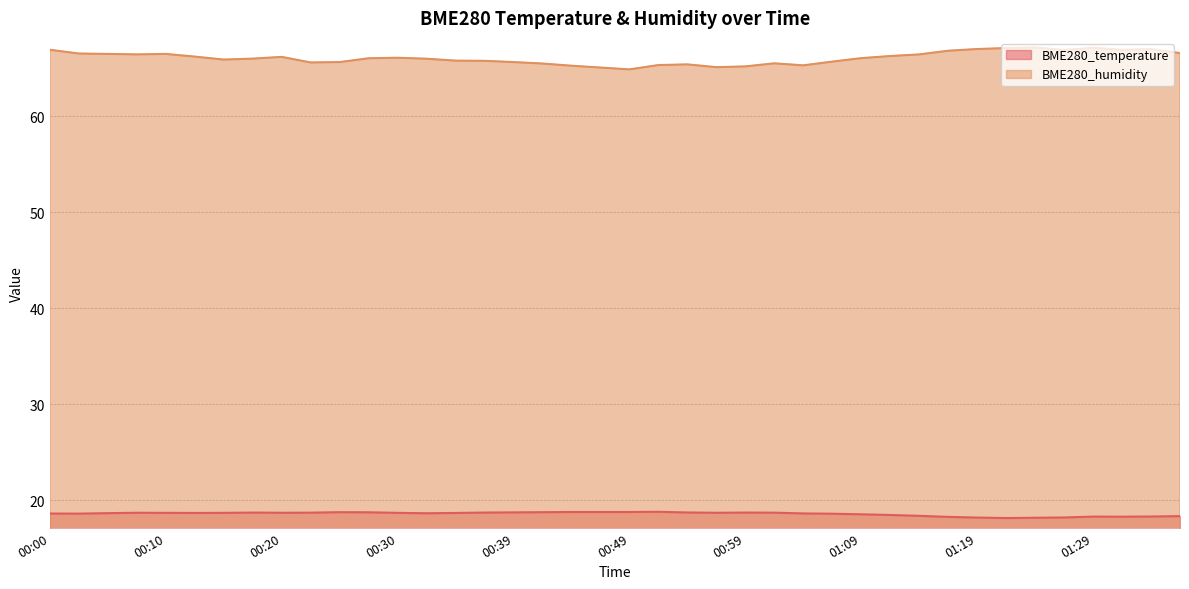

How many lines are shown in the chart?

2